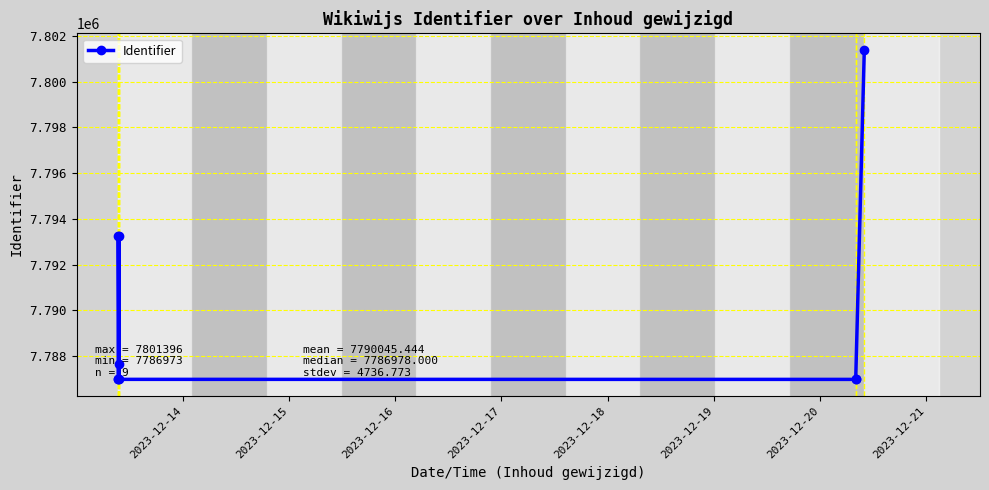

What is the sum of the values at 2023-12-16 and 2023-12-14?

15580202